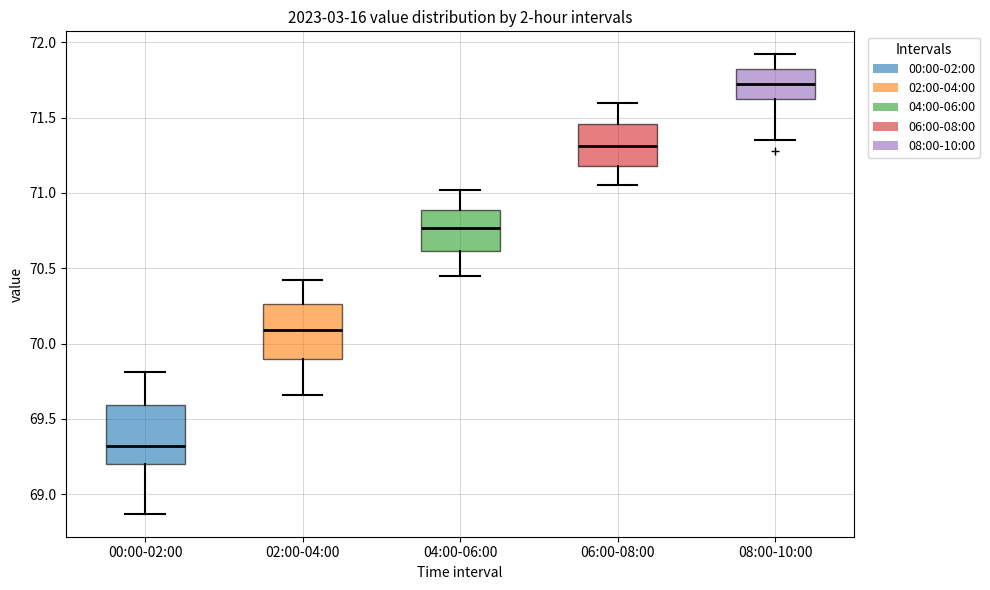

Reading left to right, read every box against the y-axis: the position of its median line, the range the box covers, and the ends of its whiskers. The values are not printed on the chart, so give them approximately, as read against the axis.

00:00-02:00: median 69.30, box 69.20 to 69.60, whiskers 68.85 to 69.80
02:00-04:00: median 70.10, box 69.90 to 70.25, whiskers 69.65 to 70.40
04:00-06:00: median 70.75, box 70.60 to 70.90, whiskers 70.45 to 71.00
06:00-08:00: median 71.30, box 71.20 to 71.45, whiskers 71.05 to 71.60
08:00-10:00: median 71.70, box 71.60 to 71.80, whiskers 71.35 to 71.90